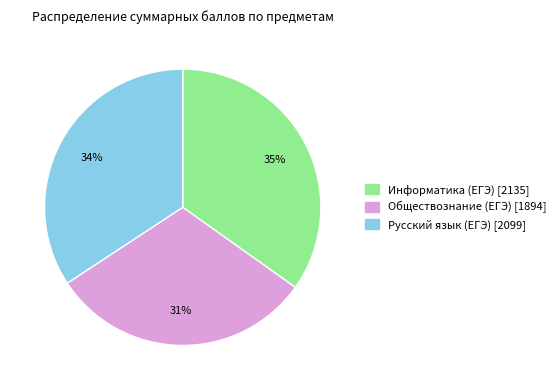

Does any single category account for the majority?

No